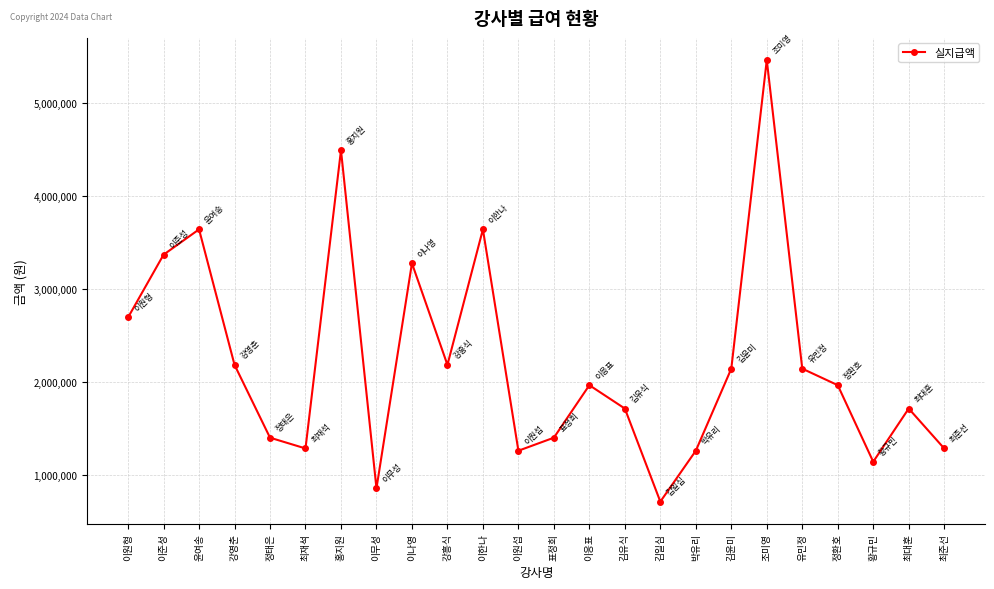

At which label is the value closest to 3085500?

이나영